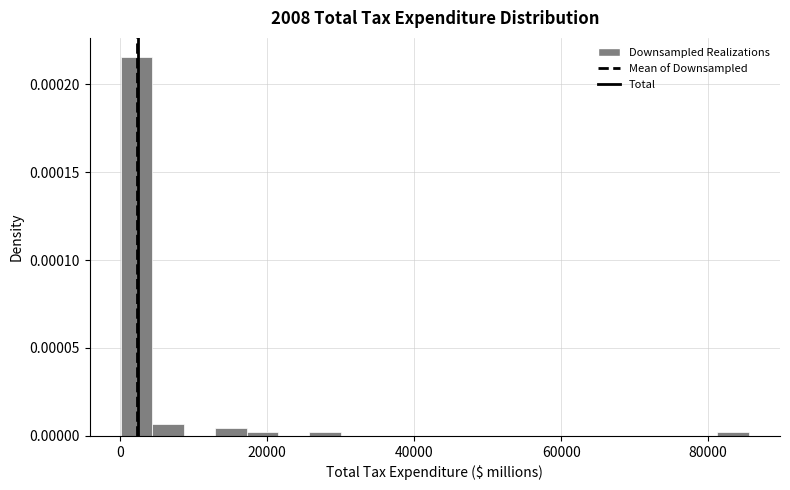

Read against the x-axis, roughly where is the centre of the tallest bar?

2000